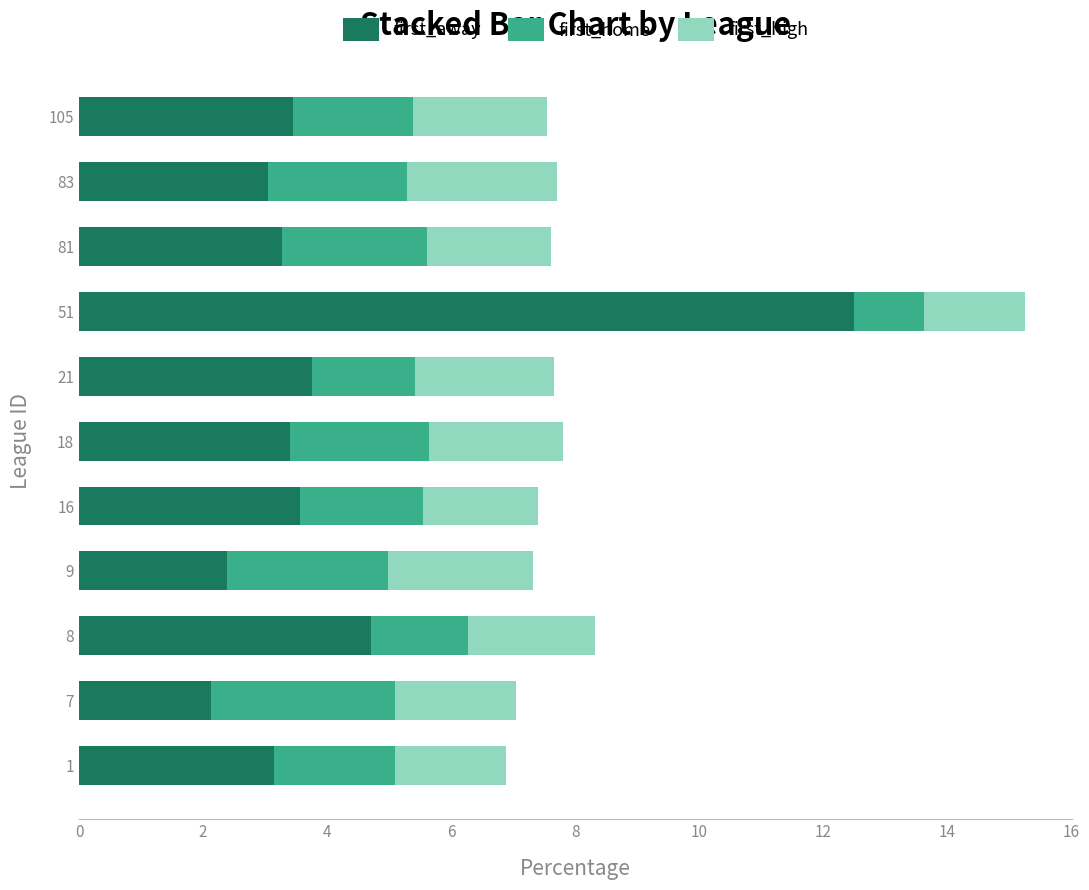

How many data points does each series have?

11